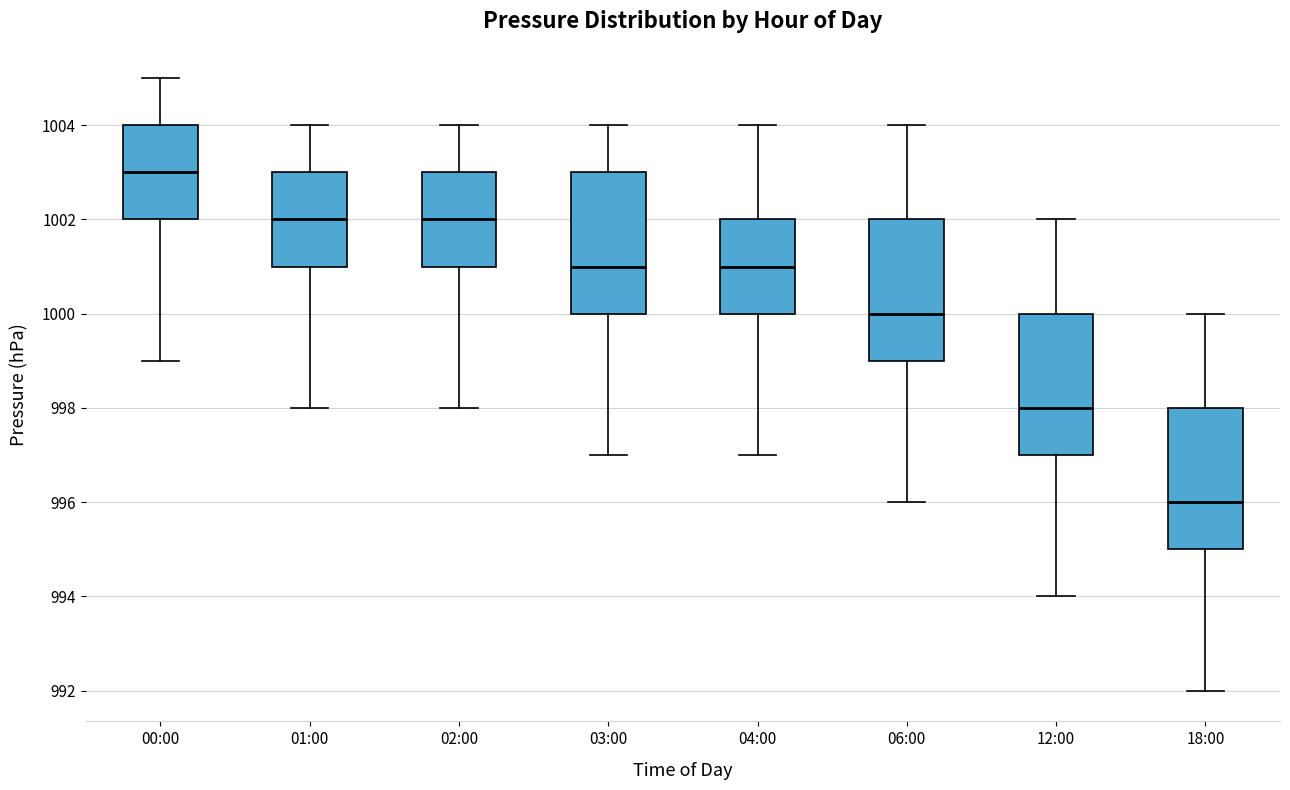

Reading left to right, transcribe this box plot: for each box, give where its median line is, the range the box spans, and where its two whiskers end, as read against the y-axis. The values are not printed on the chart, so give them approximately, as read against the axis.

00:00: median 1003, box 1002 to 1004, whiskers 999 to 1005
01:00: median 1002, box 1001 to 1003, whiskers 998 to 1004
02:00: median 1002, box 1001 to 1003, whiskers 998 to 1004
03:00: median 1001, box 1000 to 1003, whiskers 997 to 1004
04:00: median 1001, box 1000 to 1002, whiskers 997 to 1004
06:00: median 1000, box 999 to 1002, whiskers 996 to 1004
12:00: median 998, box 997 to 1000, whiskers 994 to 1002
18:00: median 996, box 995 to 998, whiskers 992 to 1000